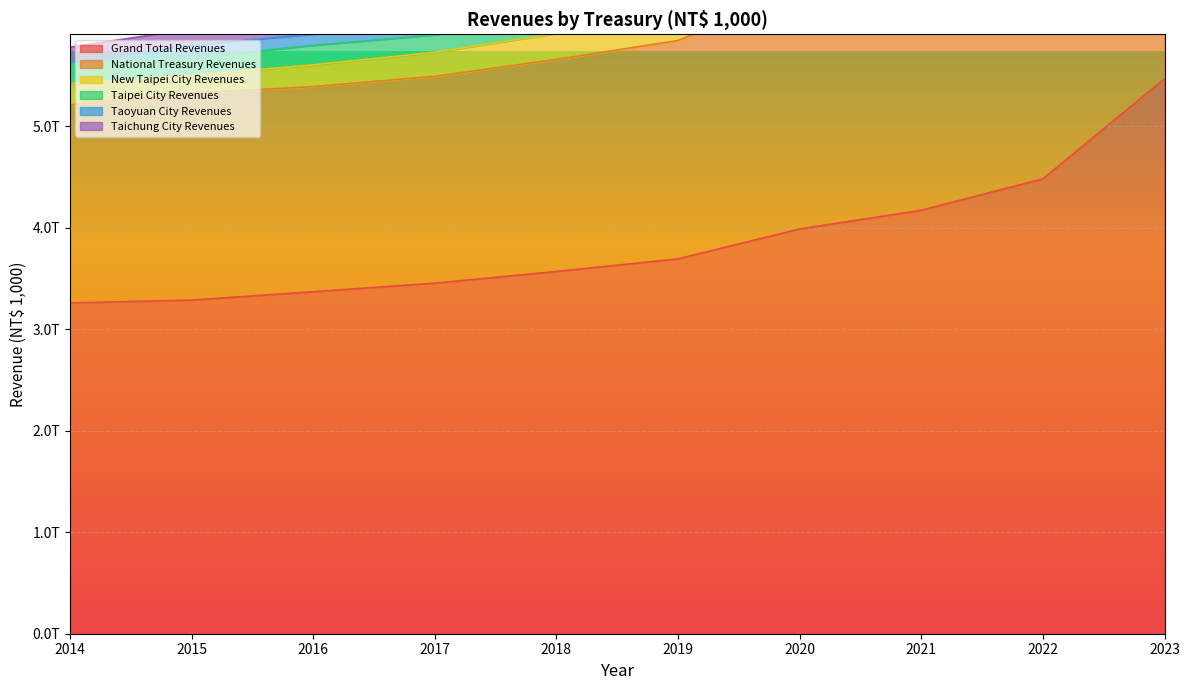

List the series in order of their peak value, lowest first.

Taoyuan City Revenues, Taipei City Revenues, Taichung City Revenues, New Taipei City Revenues, National Treasury Revenues, Grand Total Revenues